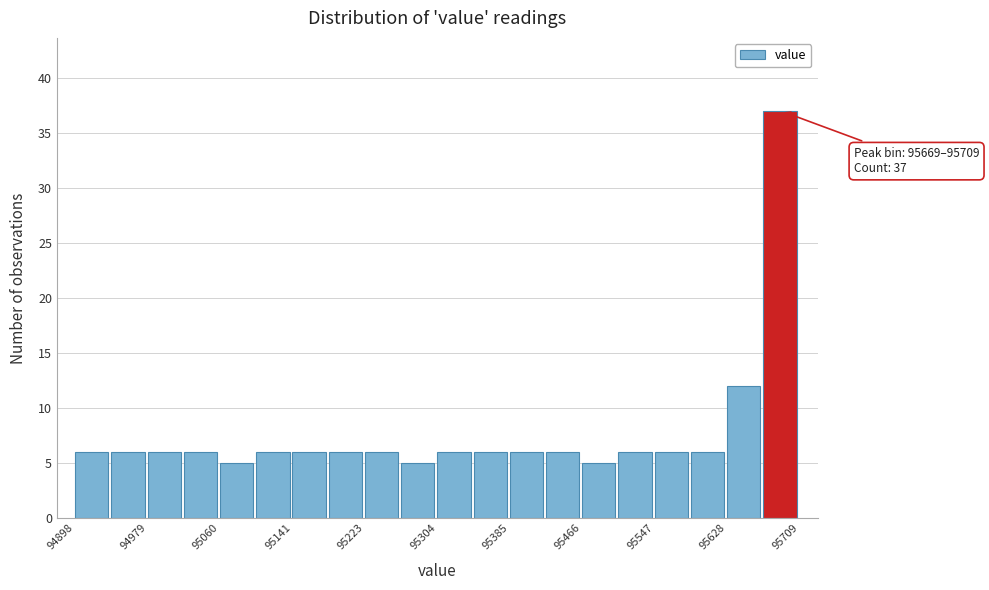

Over which range of the x-axis is the bar tallest?

95670 to 95710